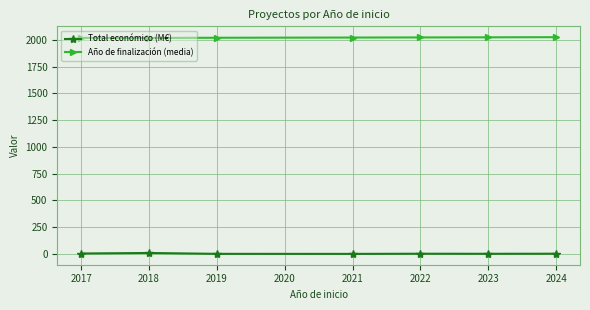

At which label does Total económico (M€) first exceed 1?

2017